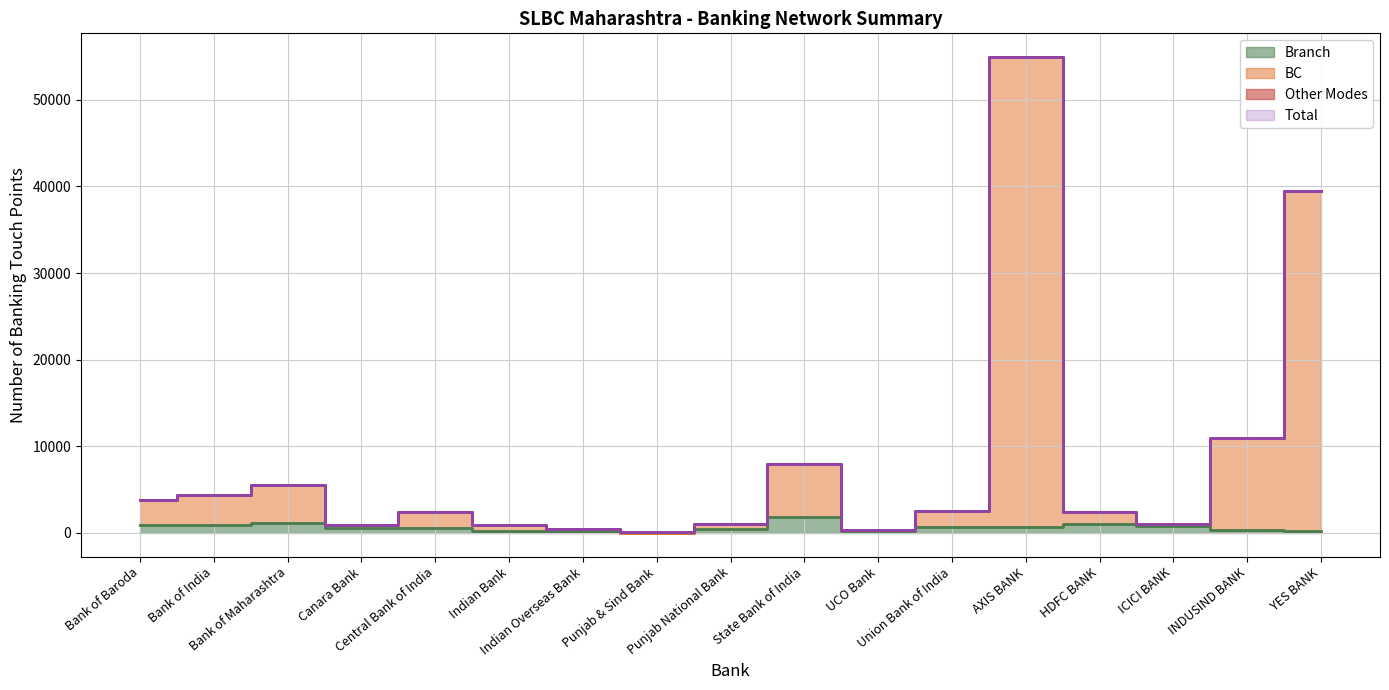

Reading left to right, transcribe all the data shown in this chart.

Branch: 853	894	1160	587	586	263	164	36	388	1784	179	729	616	1049	831	322	193
BC: 3789	4402	5507	872	2369	850	396	72	1018	8004	272	2487	54927	2348	1022	10948	39425
Total: 3789	4402	5507	872	2369	850	396	72	1018	8004	272	2487	54927	2348	1022	10948	39425